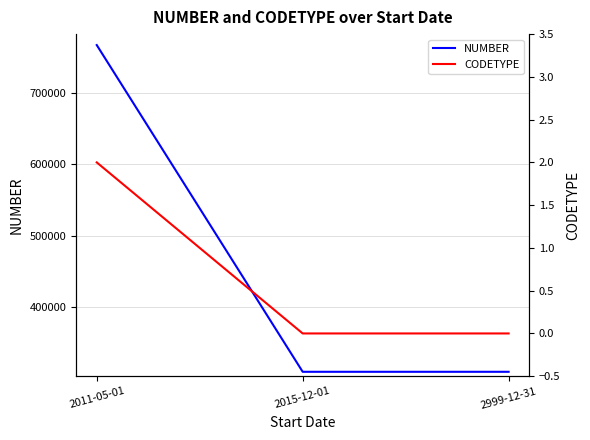

Which series has the widest spread of values?

NUMBER